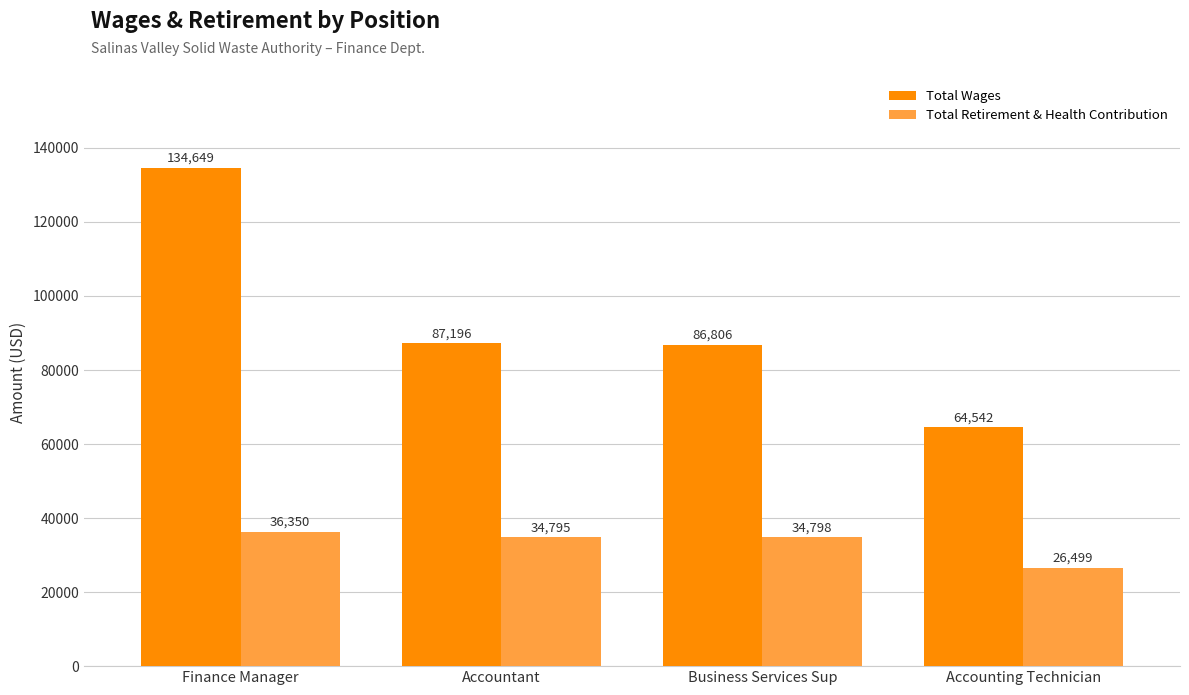

Reading right to left, transcribe all the data shown in this chart.

Total Wages: Accounting Technician=64542	Business Services Sup=86806	Accountant=87196	Finance Manager=134649
Total Retirement & Health Contribution: Accounting Technician=26499	Business Services Sup=34798	Accountant=34795	Finance Manager=36350